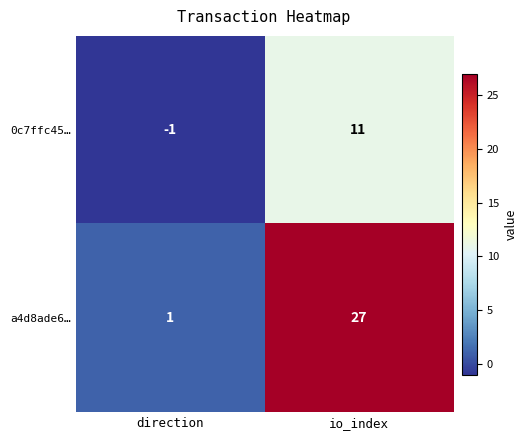

Which label corresponds to the smallest value in the chart?

direction